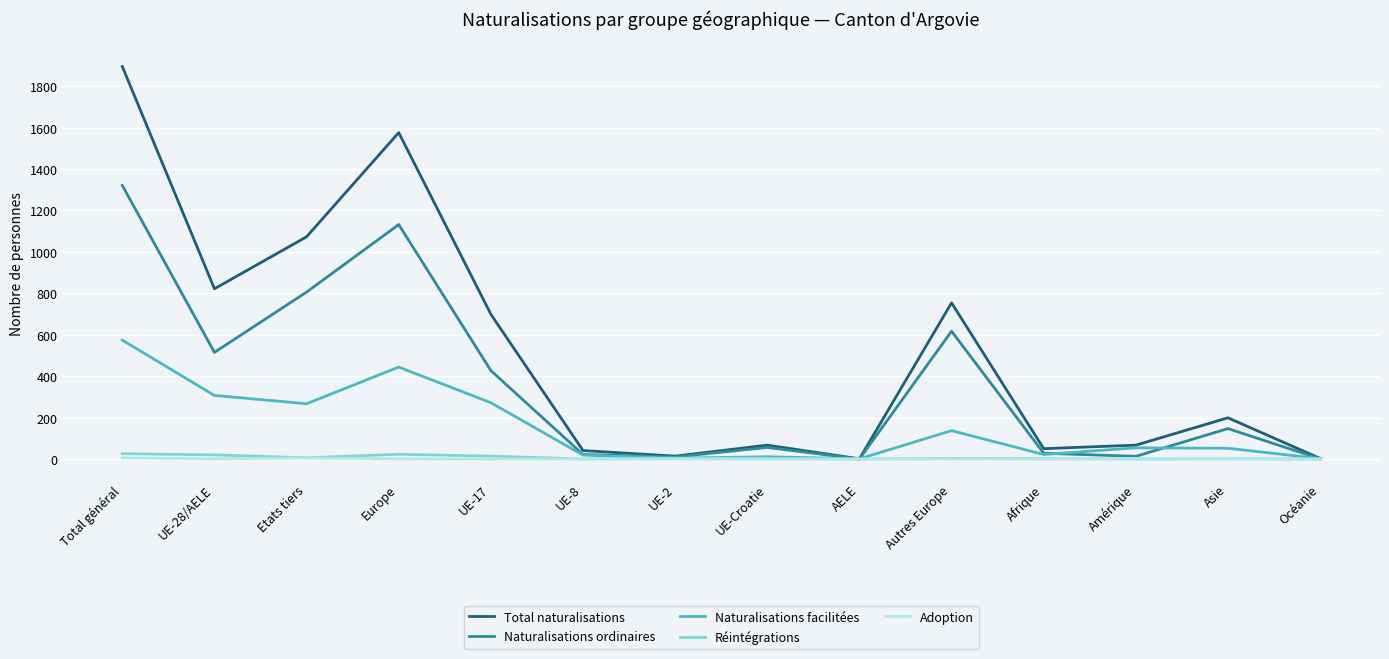

What is the difference between the maximum and minimum values in the Adoption series?

6